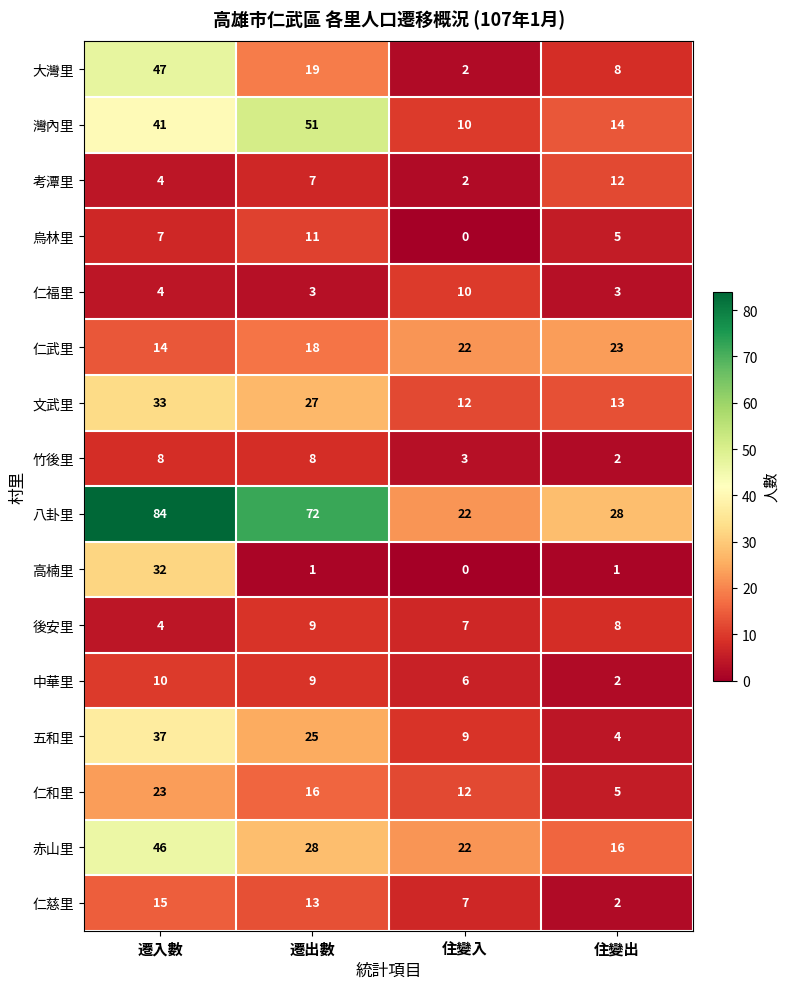

How many values in the 五和里 series are below 25?

2